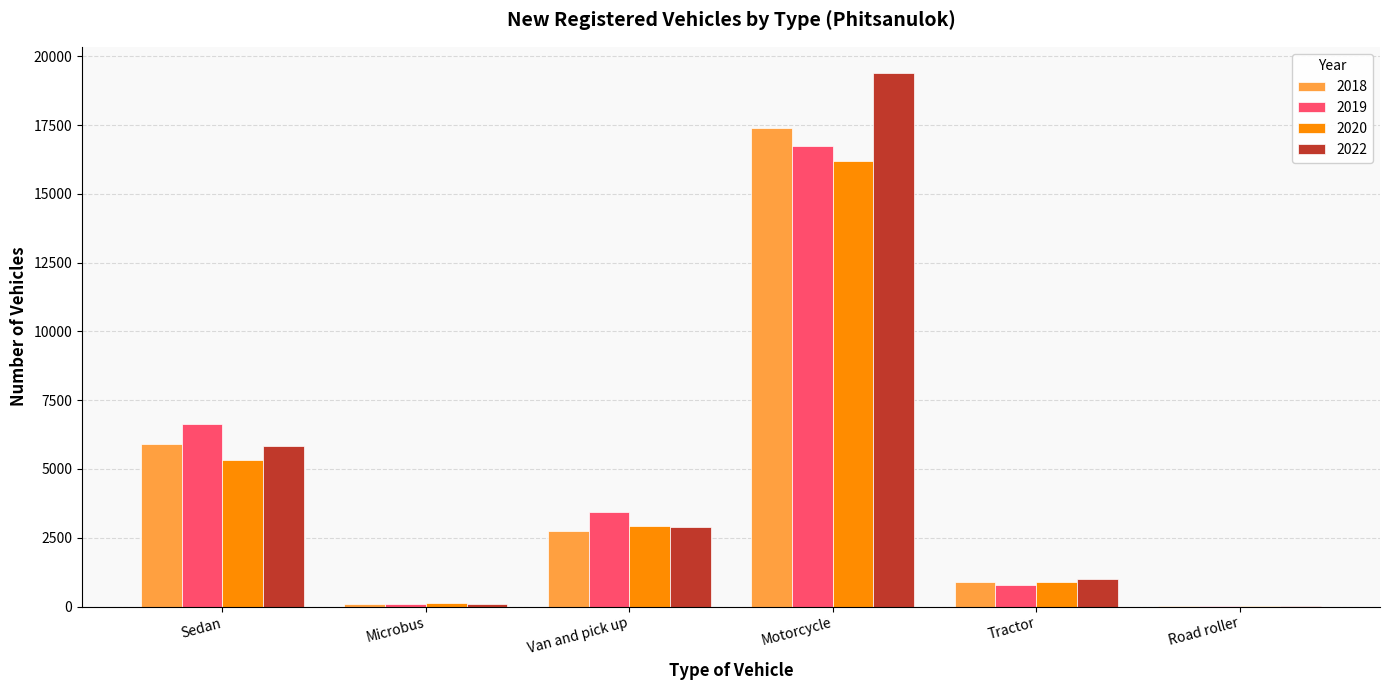

What are all the series names shown in the legend?

2018, 2019, 2020, 2022